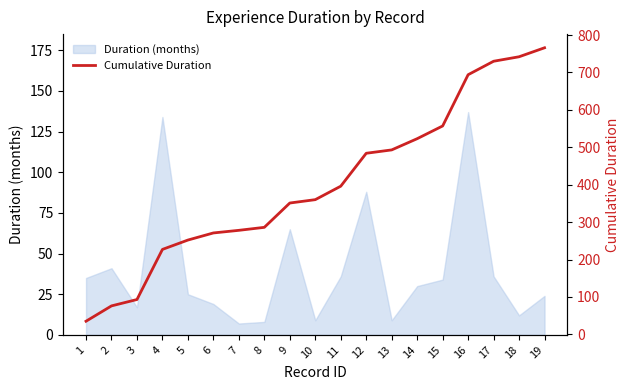

Which label corresponds to the largest value in the chart?

19